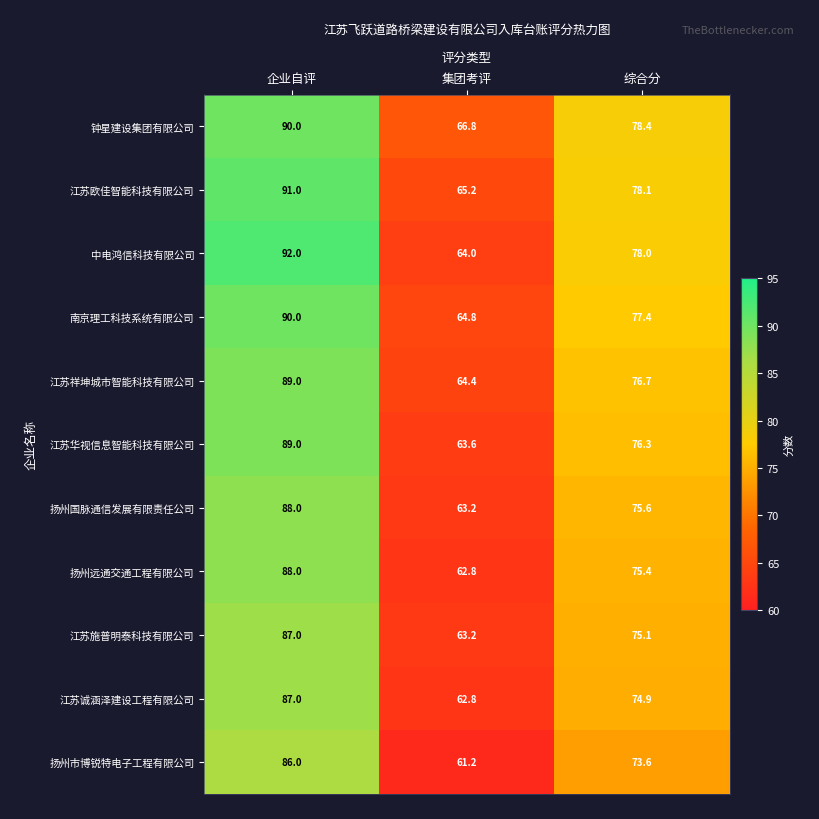

Which series has the largest total across all categories?

钟星建设集团有限公司